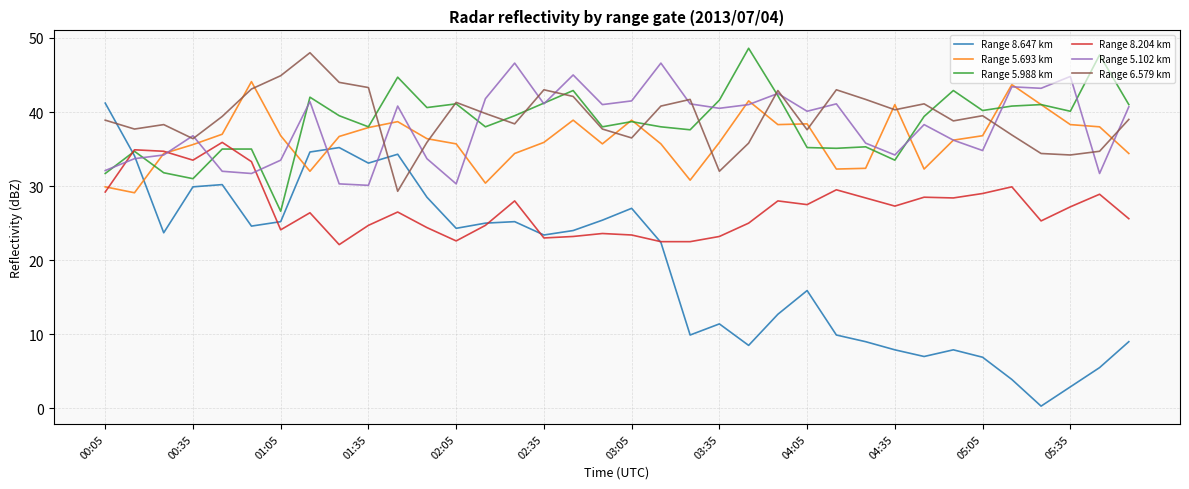

Which series has the widest spread of values?

Range 8.647 km